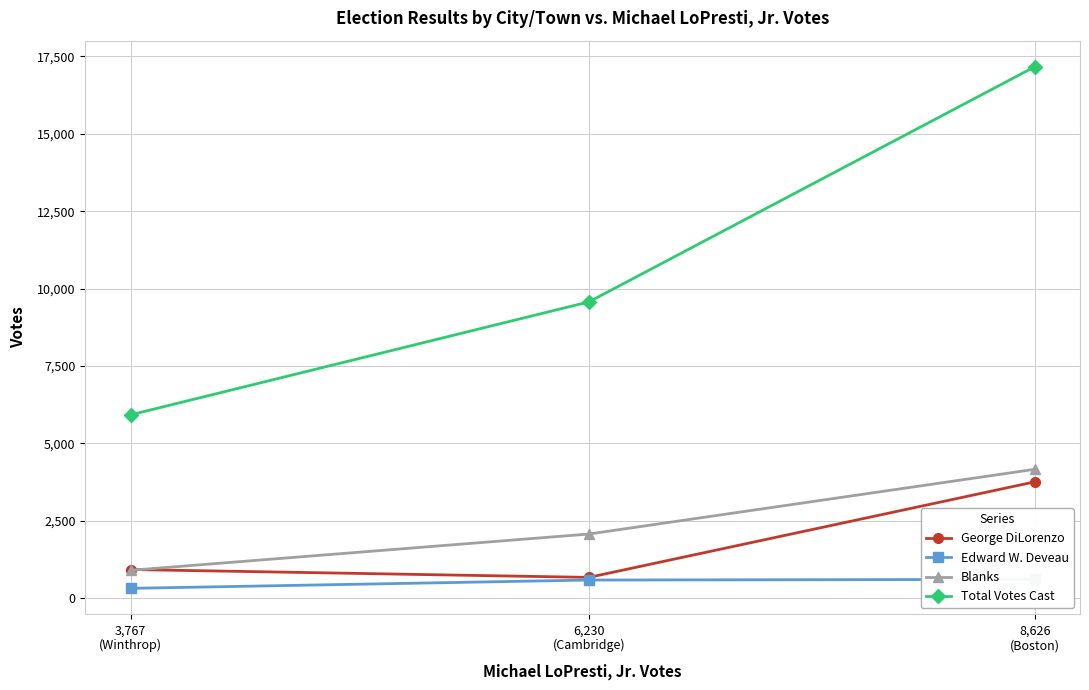

Which category has the highest value in the Total Votes Cast series?

8,626
(Boston)